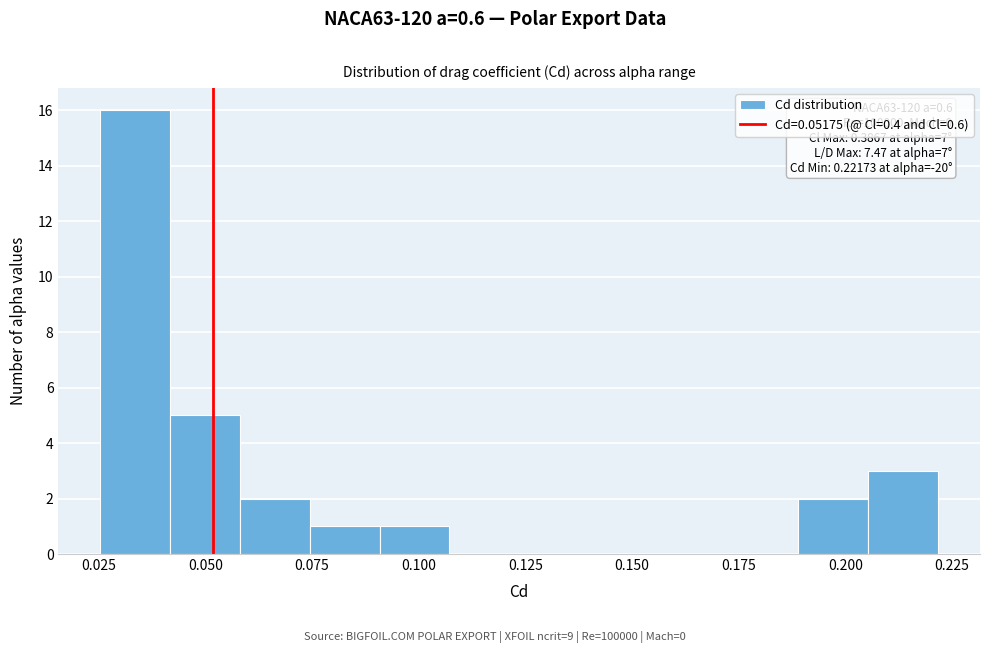

Read against the x-axis, roughly where is the centre of the tallest bar?

0.035